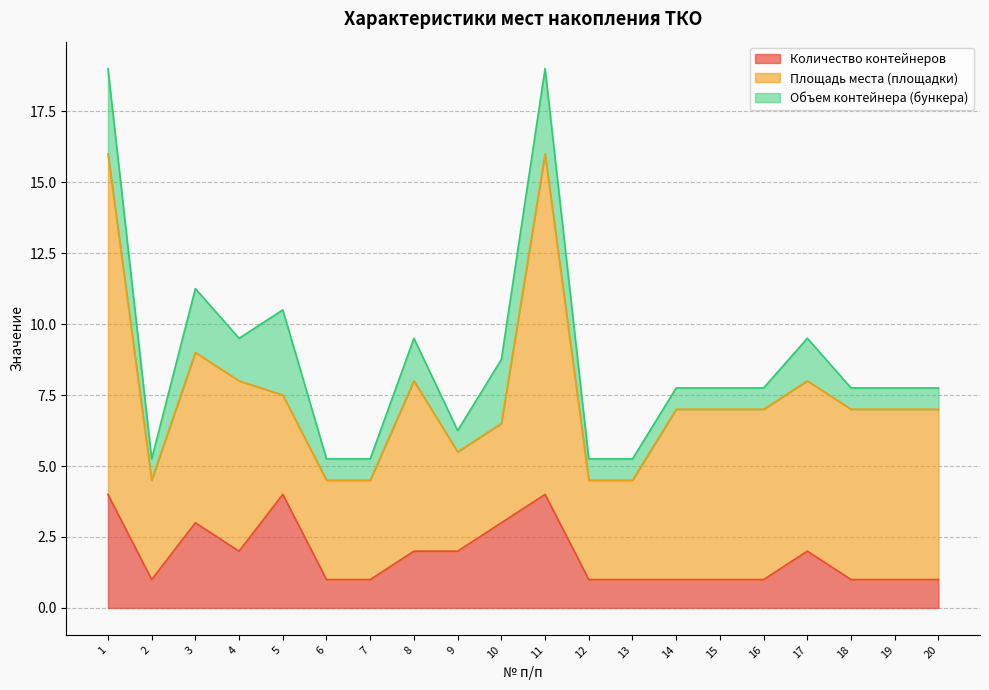

At how many categories does at least one series exceed 10?

2